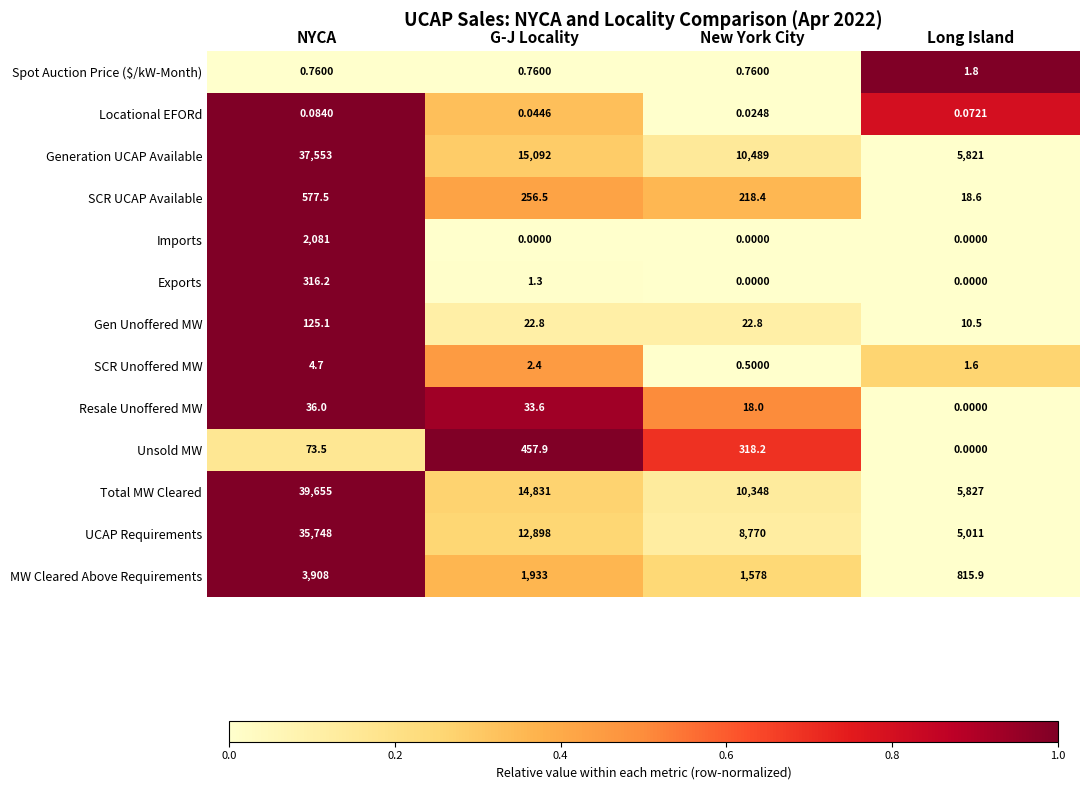

At which label does Generation UCAP Available reach its peak?

NYCA